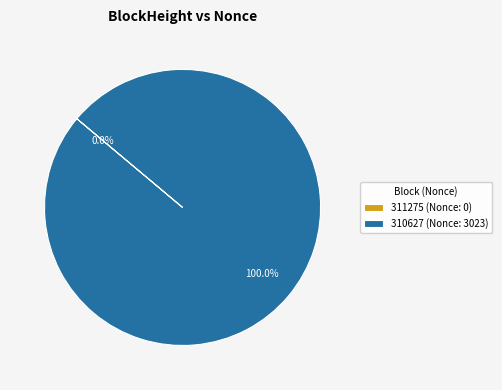

Combined, what portion of the pie is 310627 and 311275?

100.0%